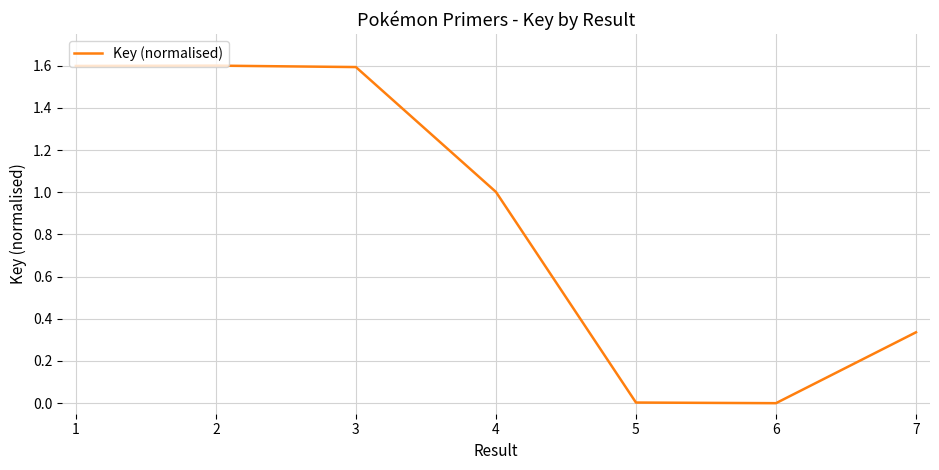

True or false: the data has more than 2 interior local peaks.

False